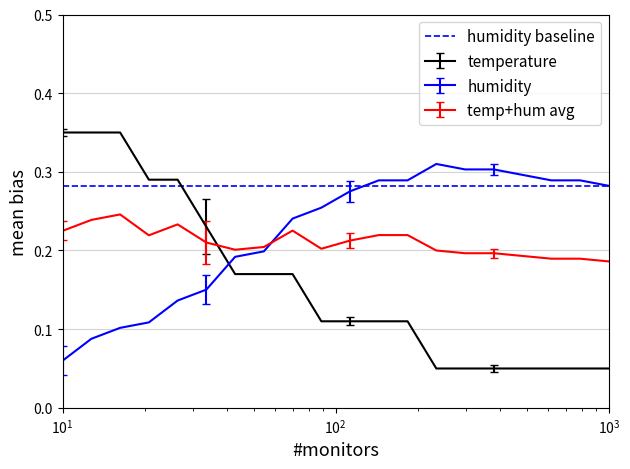

List the series in order of their peak value, highest first.

temperature, humidity, humidity baseline, temp+hum avg